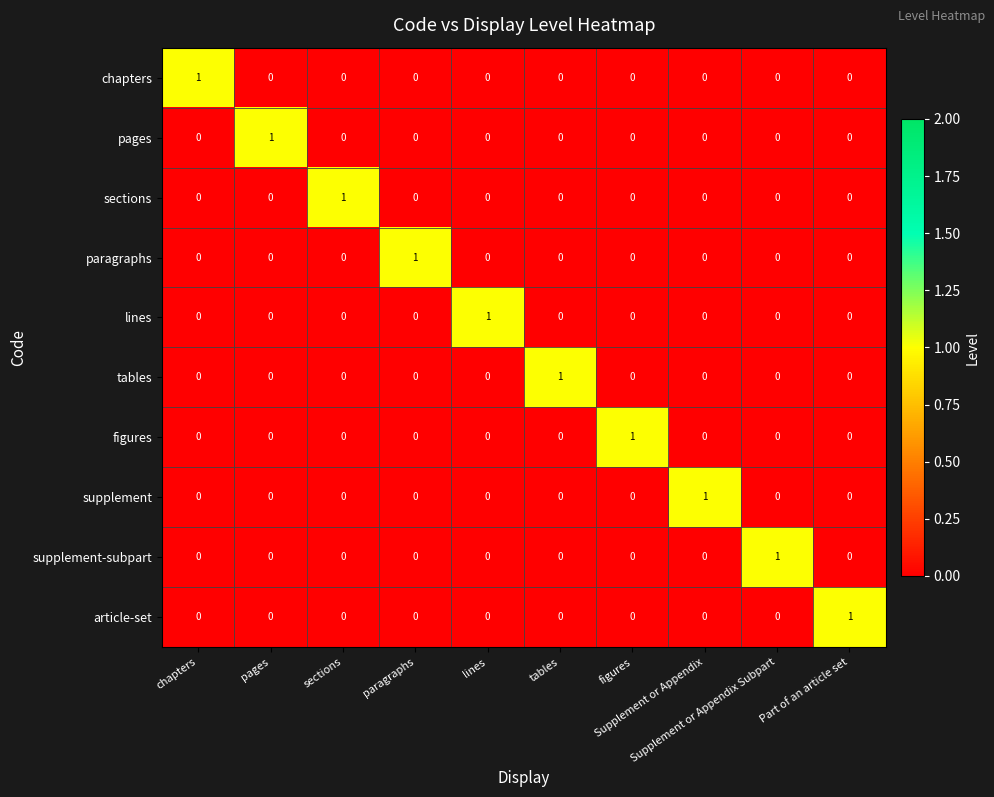

What is the total value across all series at lines?

1